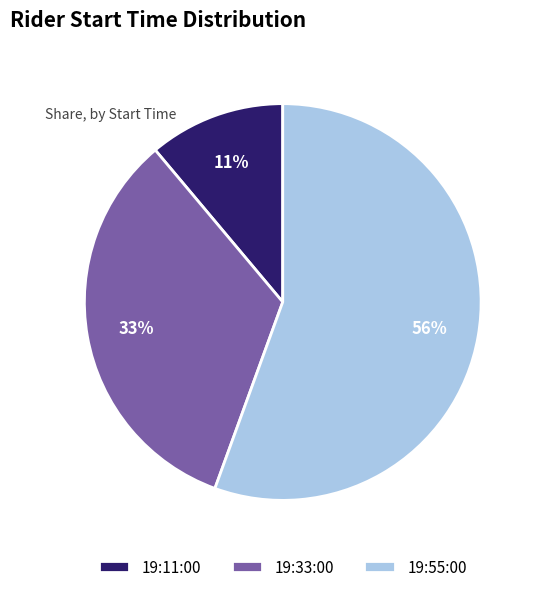

Do 19:11:00 and 19:55:00 together represent more than half of the pie?

Yes